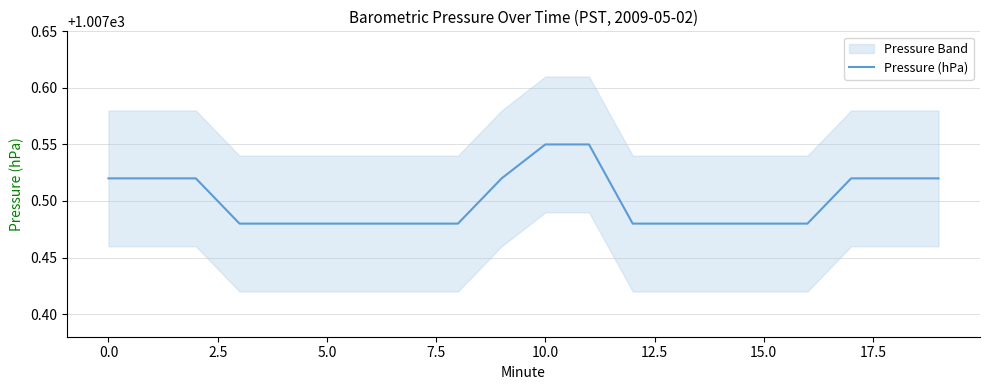

How many distinct data groups are displayed?

1